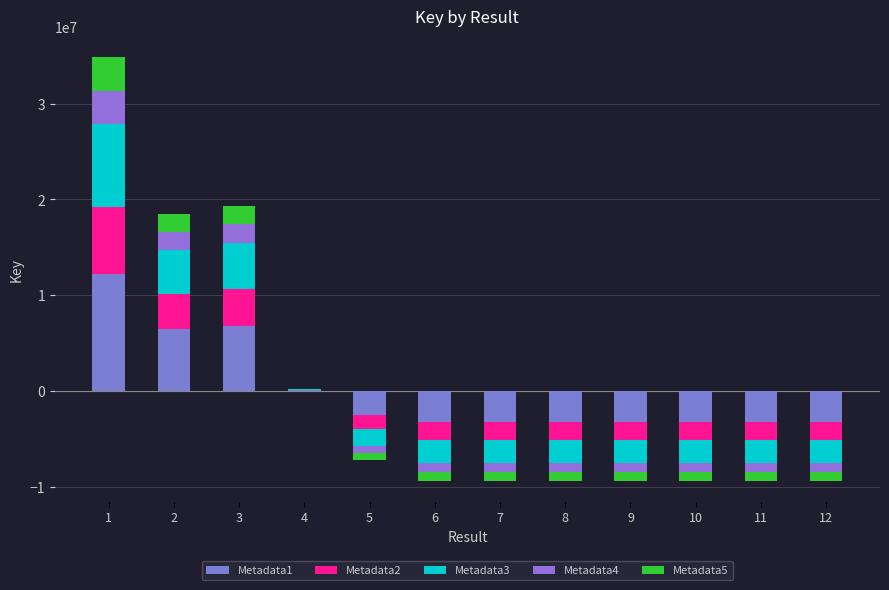

At how many categories does at least one series exceed 2019337?

3